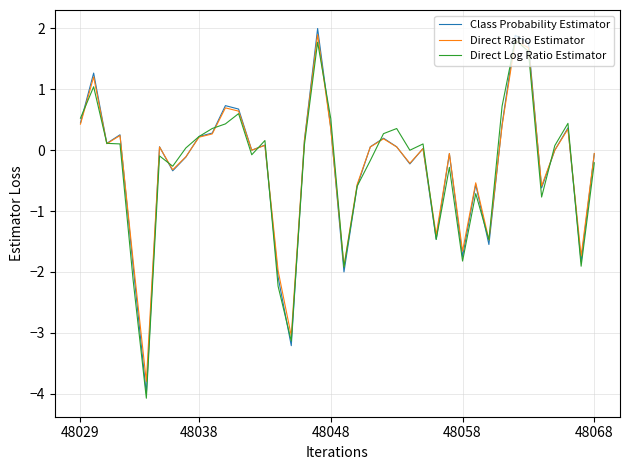

Which series has the largest range (max minus min)?

Class Probability Estimator